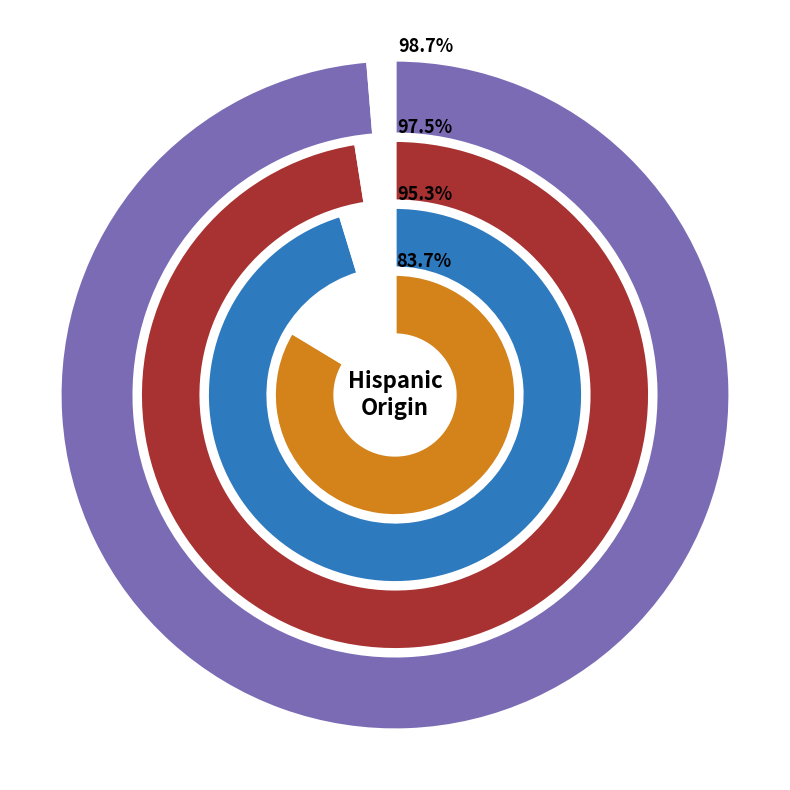

Which slice is the largest?

Not Hispanic or Latino